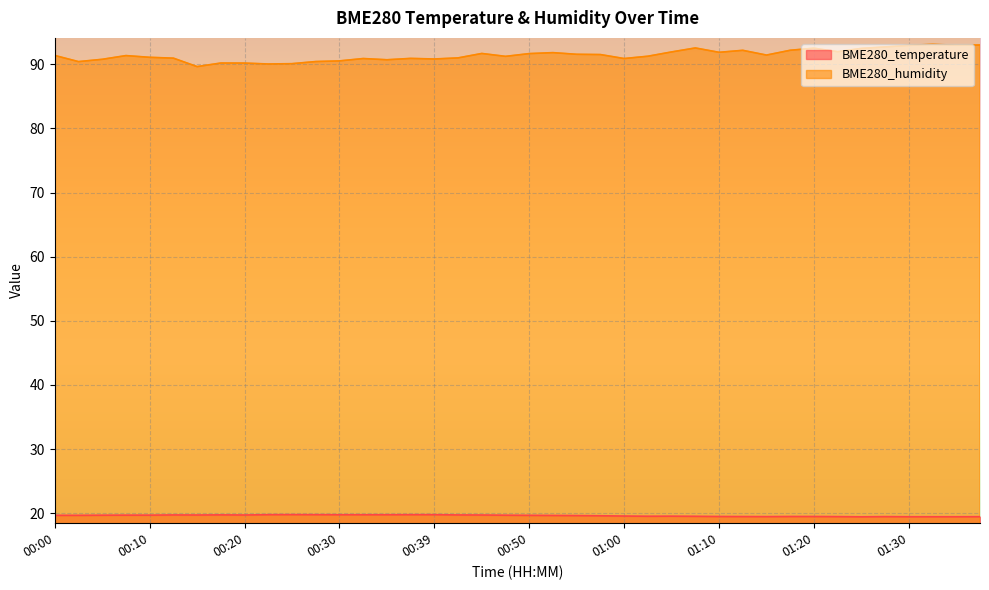

What is the sum of the BME280_humidity values at 00:20 and 01:25?

182.7